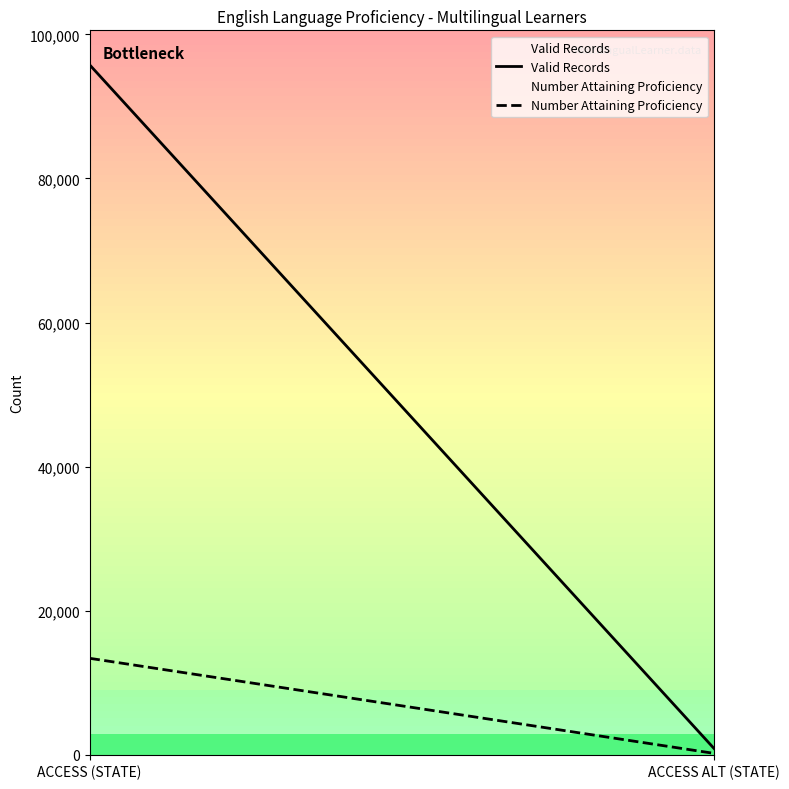

Reading left to right, extract all data points from this chart.

Valid Records: 95772	850
Number Attaining Proficiency: 13385	185